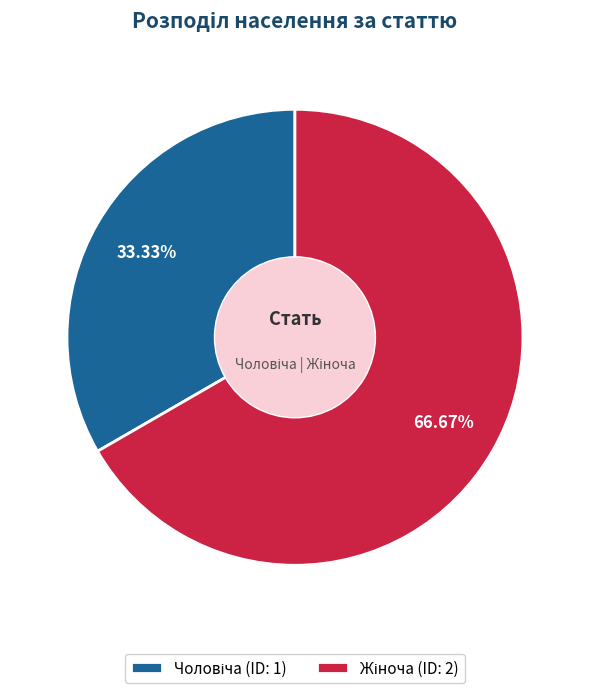

How many slices are in this pie chart?

2